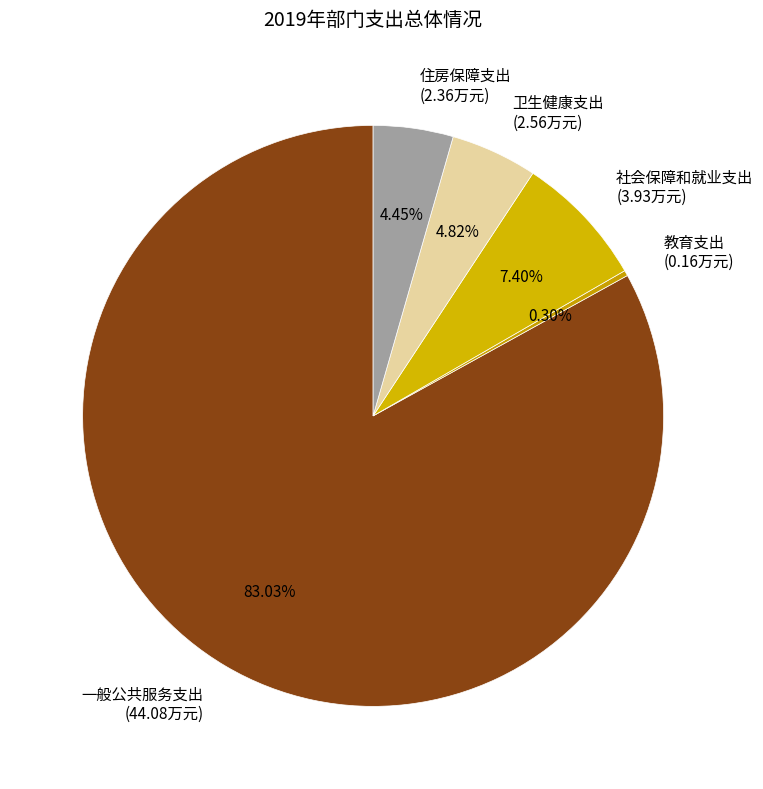

To the nearest percent, what is the average slice percentage?

20%